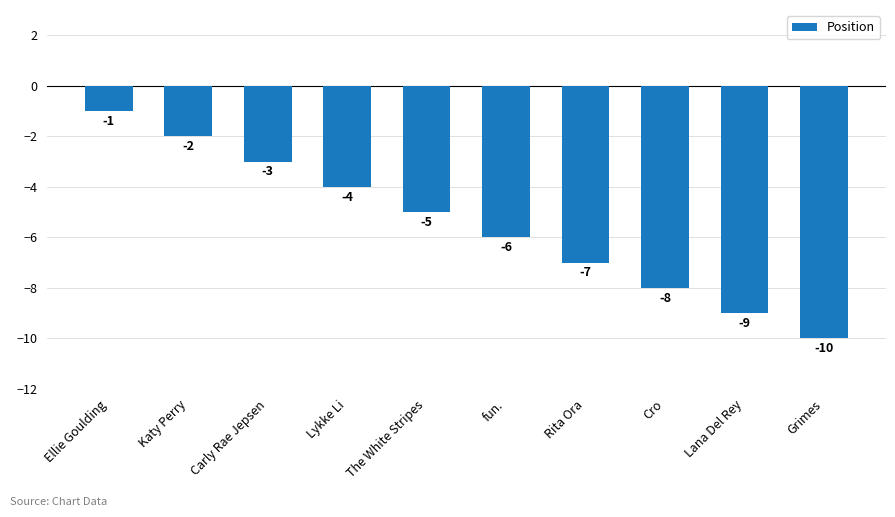

Rank the categories by value from highest to lowest.

Ellie Goulding, Katy Perry, Carly Rae Jepsen, Lykke Li, The White Stripes, fun., Rita Ora, Cro, Lana Del Rey, Grimes